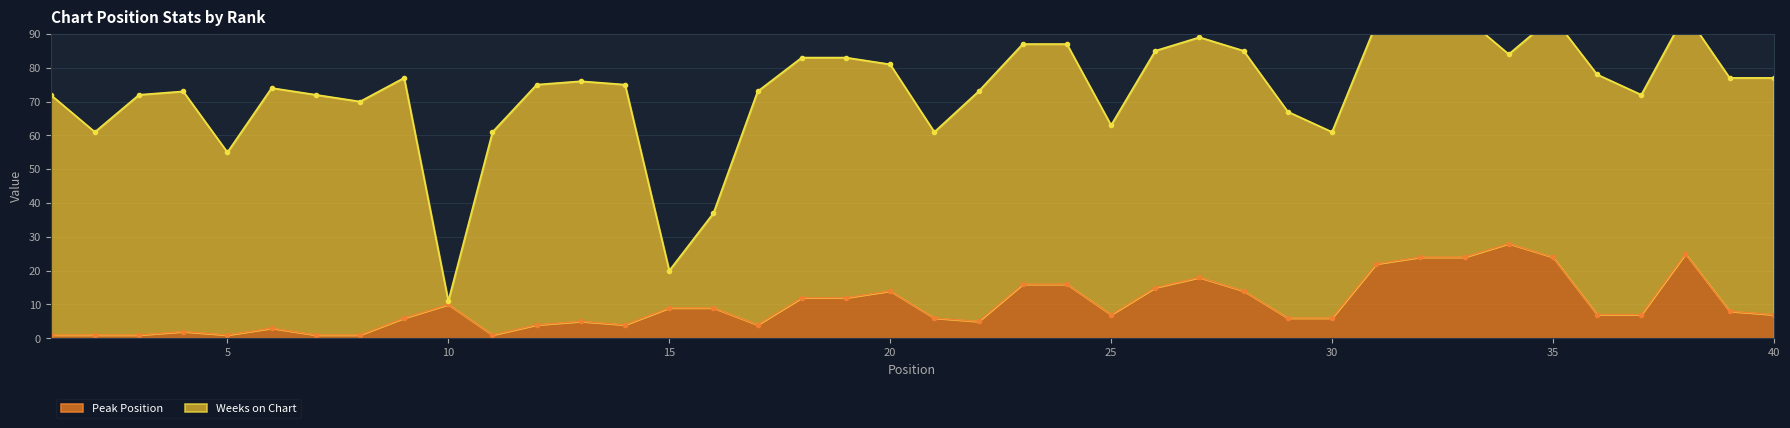

Is it true that the value at 5 is 1?

True